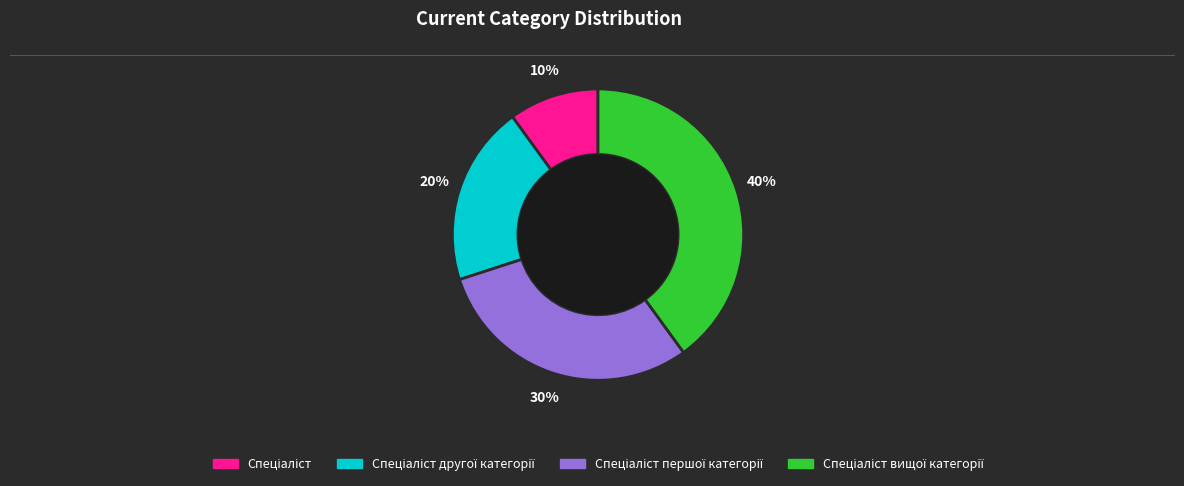

To the nearest percent, what is the average slice percentage?

25%